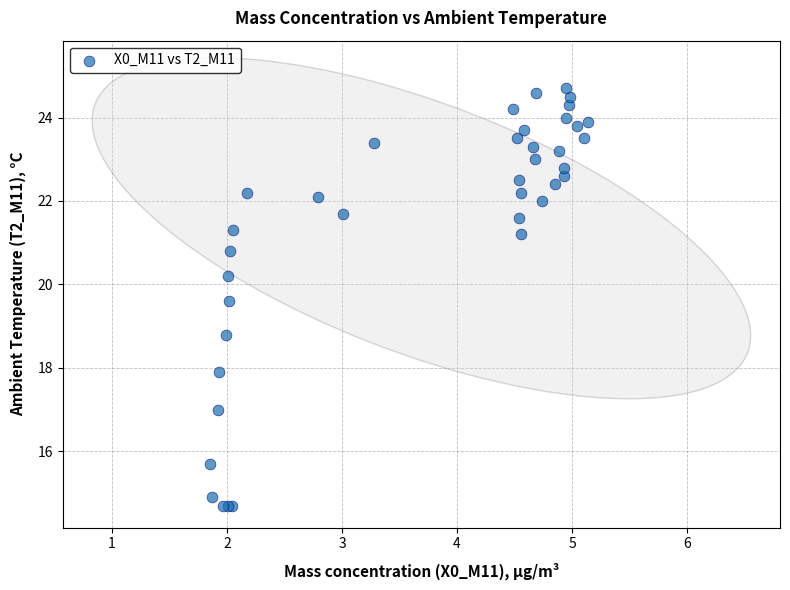

What Y value in the scatter plot is closest to 19?

18.8